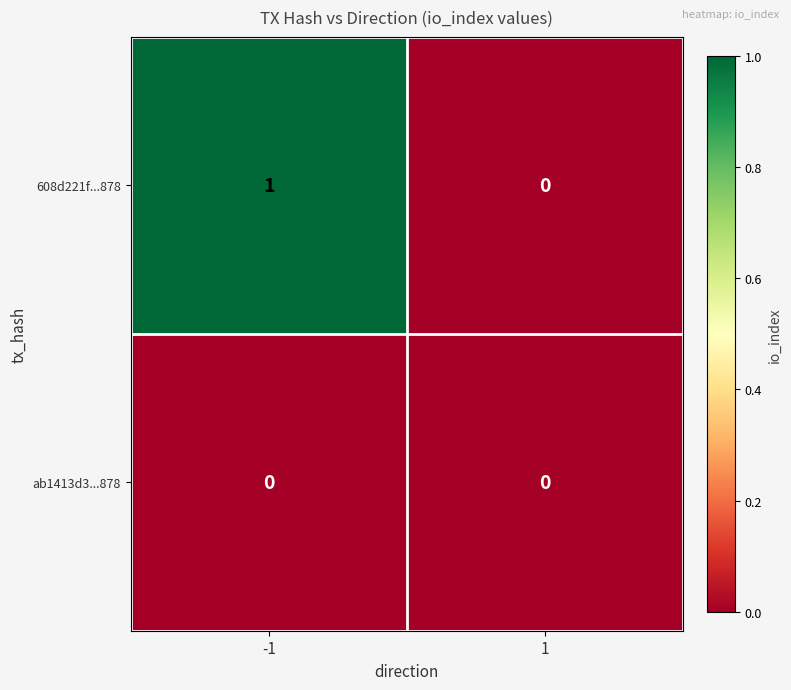

List the labels in order of 608d221f...878 value, largest first.

-1, 1